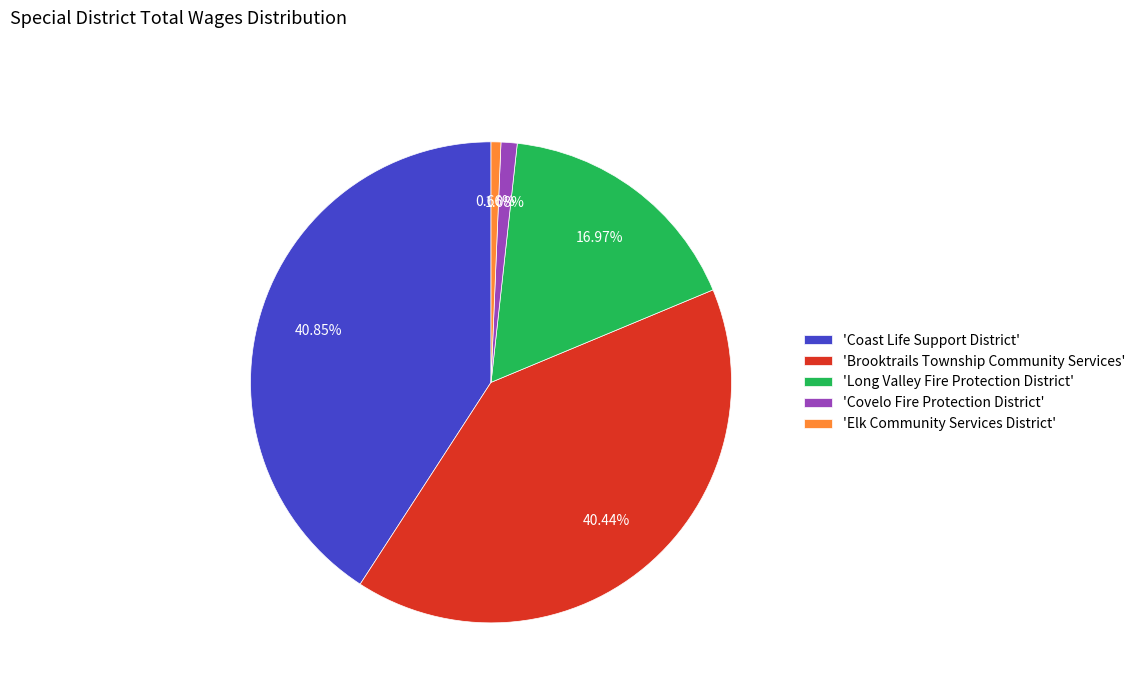

To the nearest percent, what is the difference between the largest and smallest slice percentages?

40%